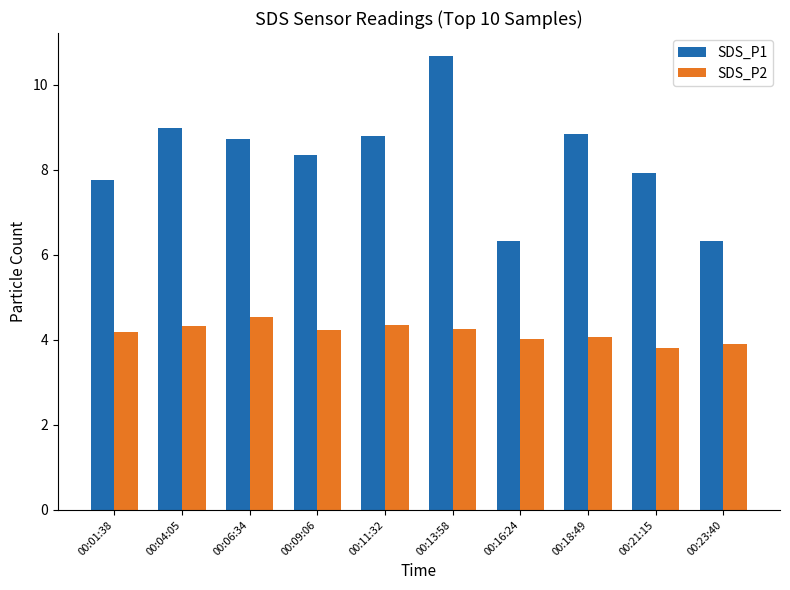

What is the difference between the second highest and second lowest values in the SDS_P1 series?

2.7